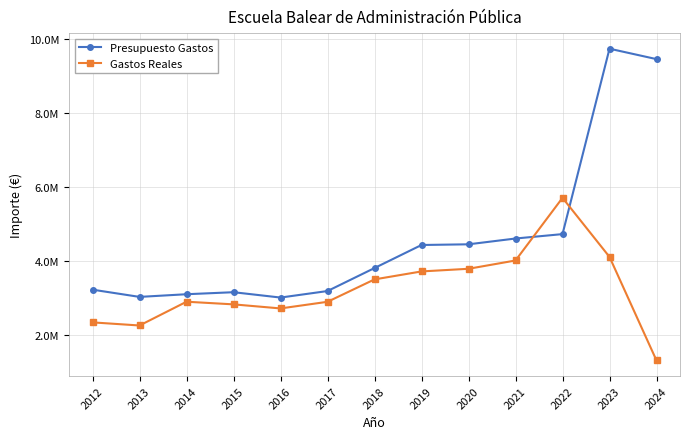

What are all the series names shown in the legend?

Presupuesto Gastos, Gastos Reales